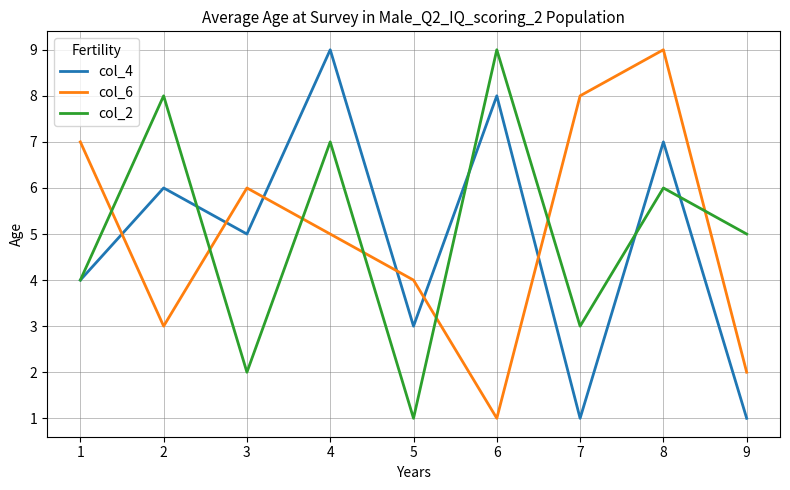

What is the maximum value shown in the chart?

9